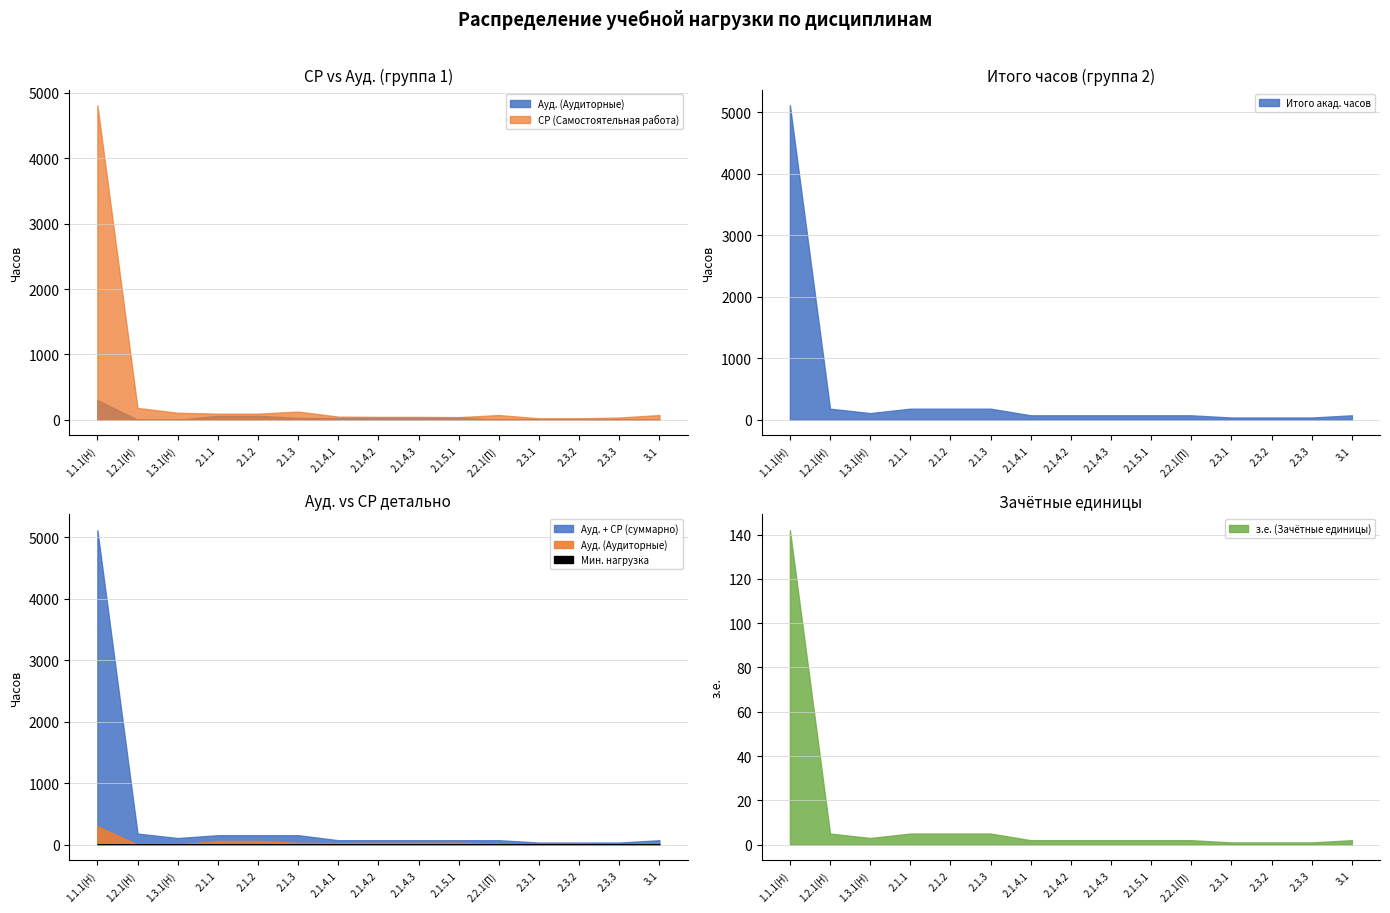

At how many categories does at least one series exceed 4455?

1